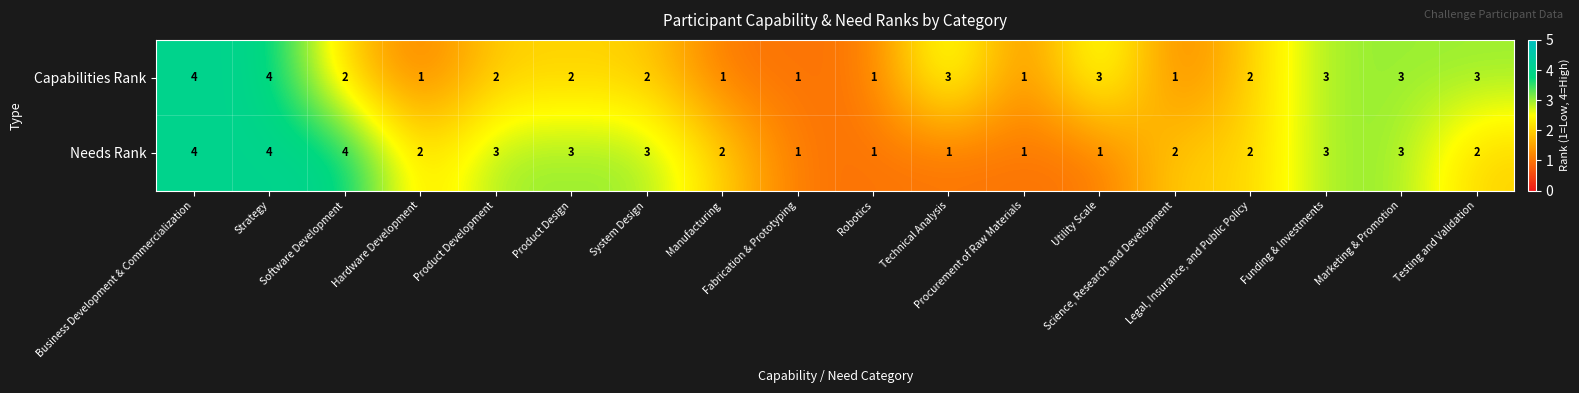

List the series in order of their overall mean, lowest first.

Capabilities Rank, Needs Rank